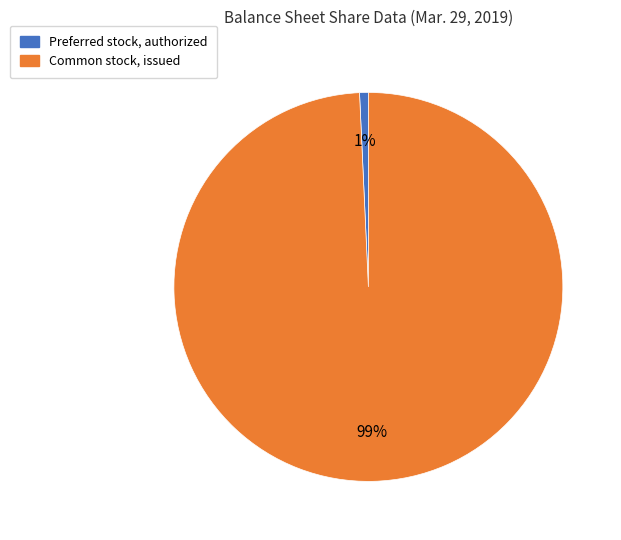

Is the sum of Preferred stock, authorized and Common stock, issued greater than half?

Yes